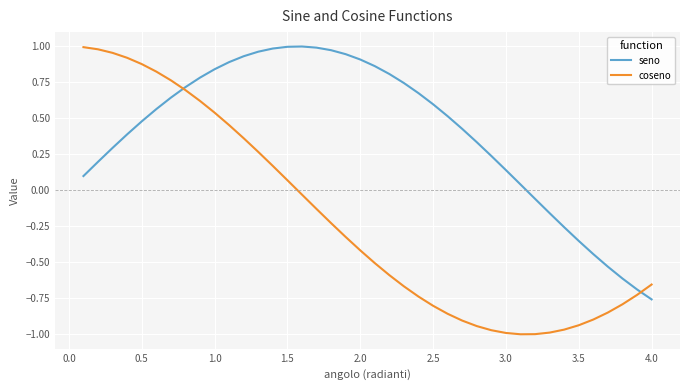

Which series has the largest total across all categories?

seno